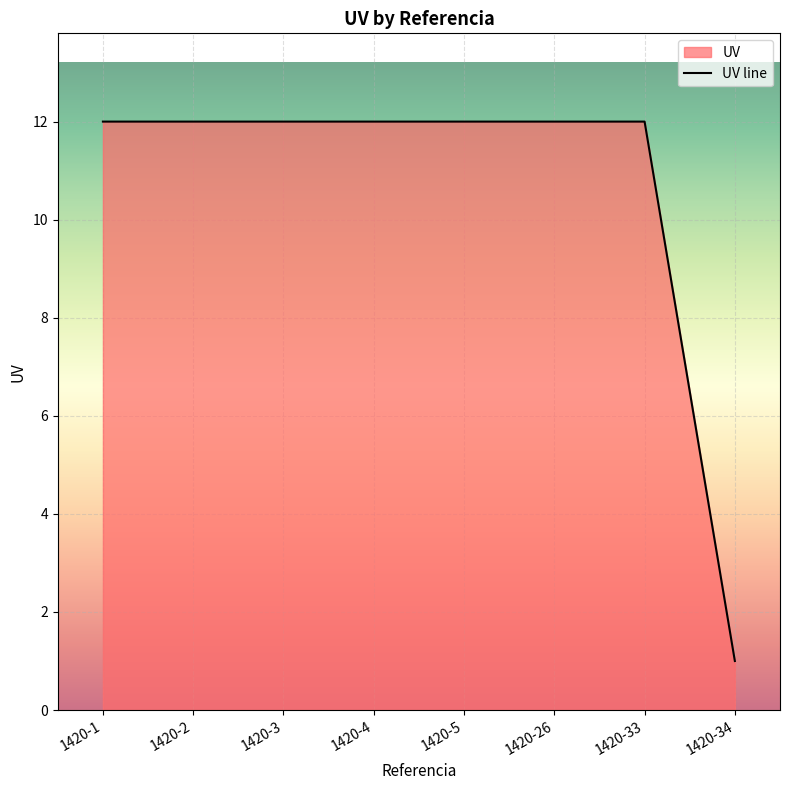

Which has a higher value, 1420-33 or 1420-34?

1420-33